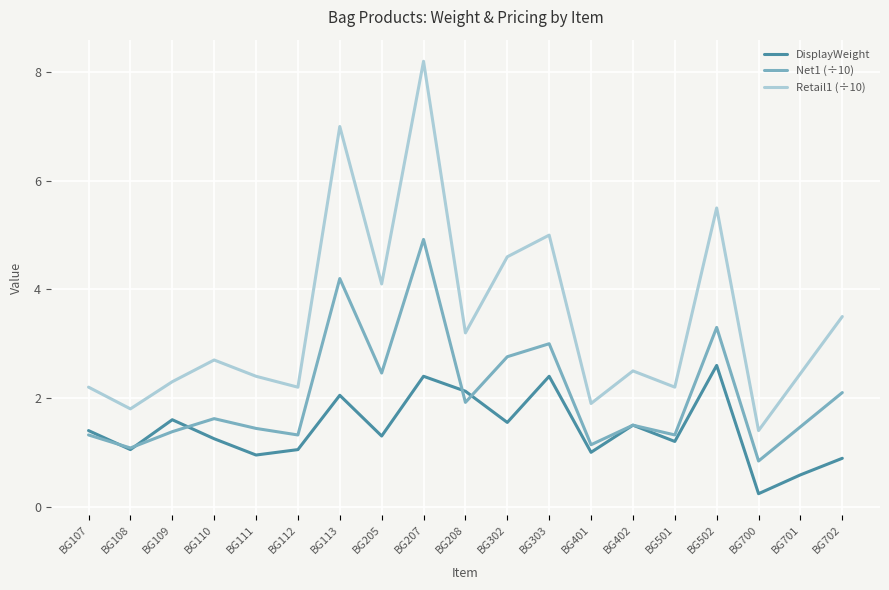

True or false: DisplayWeight and Retail1 (÷10) intersect in this chart.

False